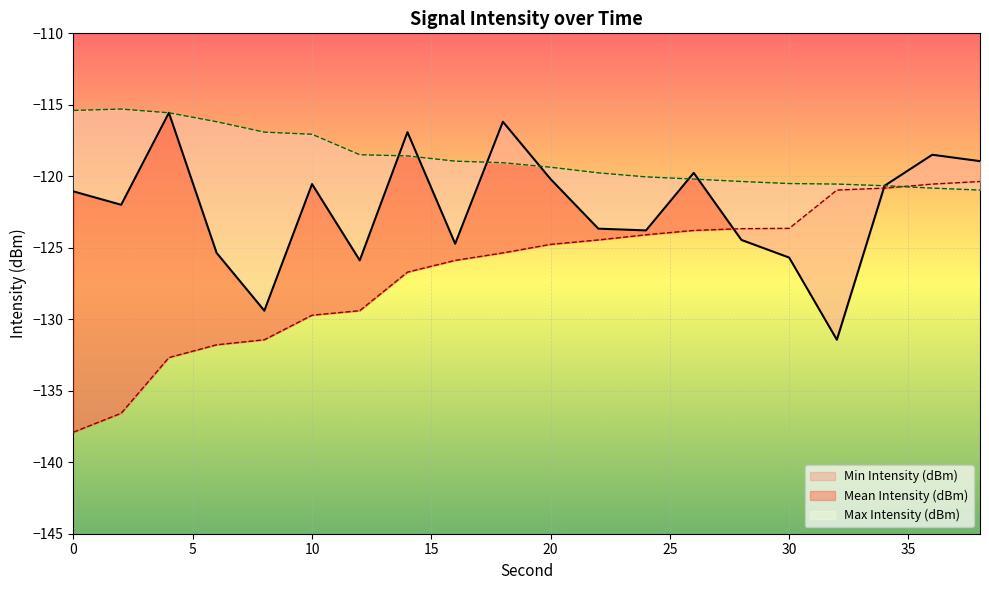

Read the Max Intensity (dBm) value at 26.

-120.2